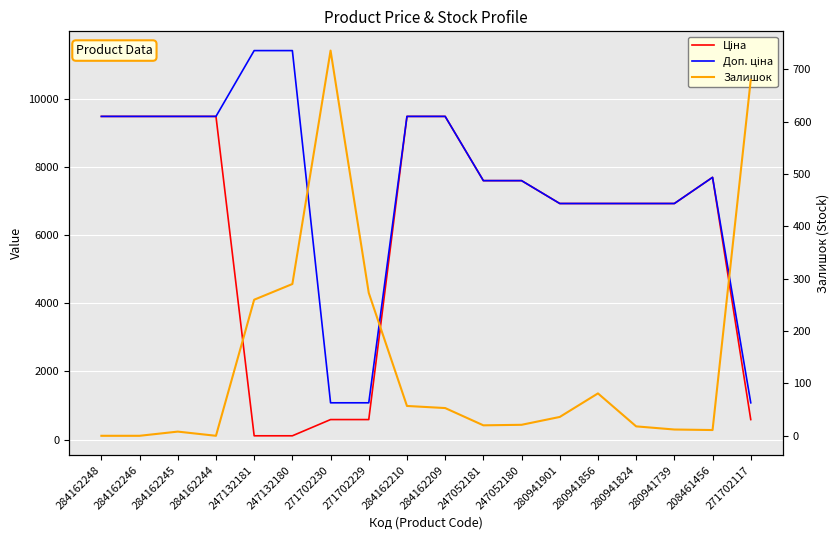

Rank the series at 208461456 from lowest to highest value.

Залишок, Ціна, Доп. ціна